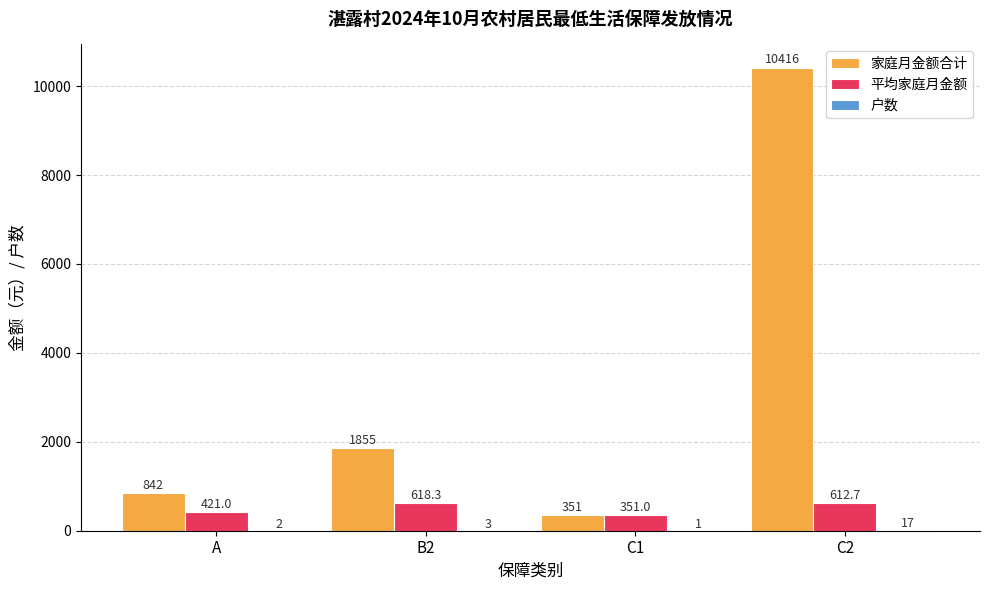

What is the total value across all series at A?

1265.0